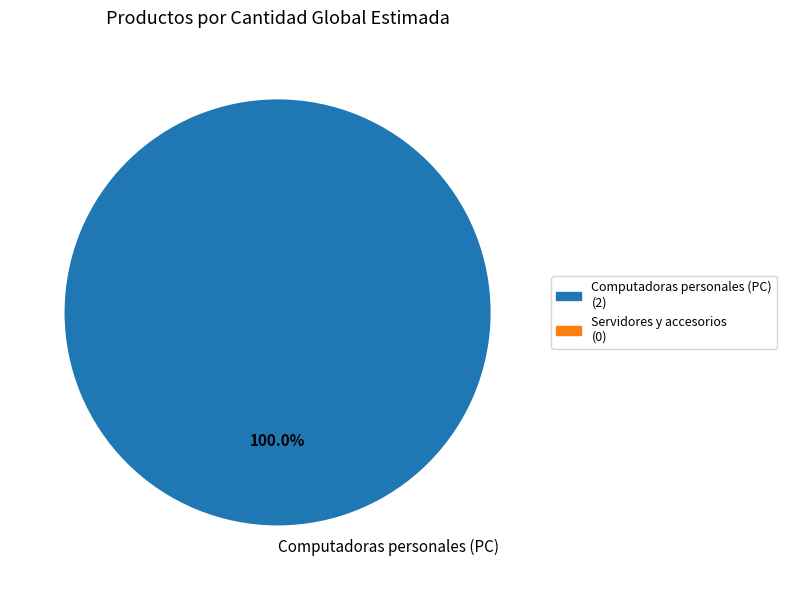

Rank the categories by value from highest to lowest.

Computadoras personales (PC)